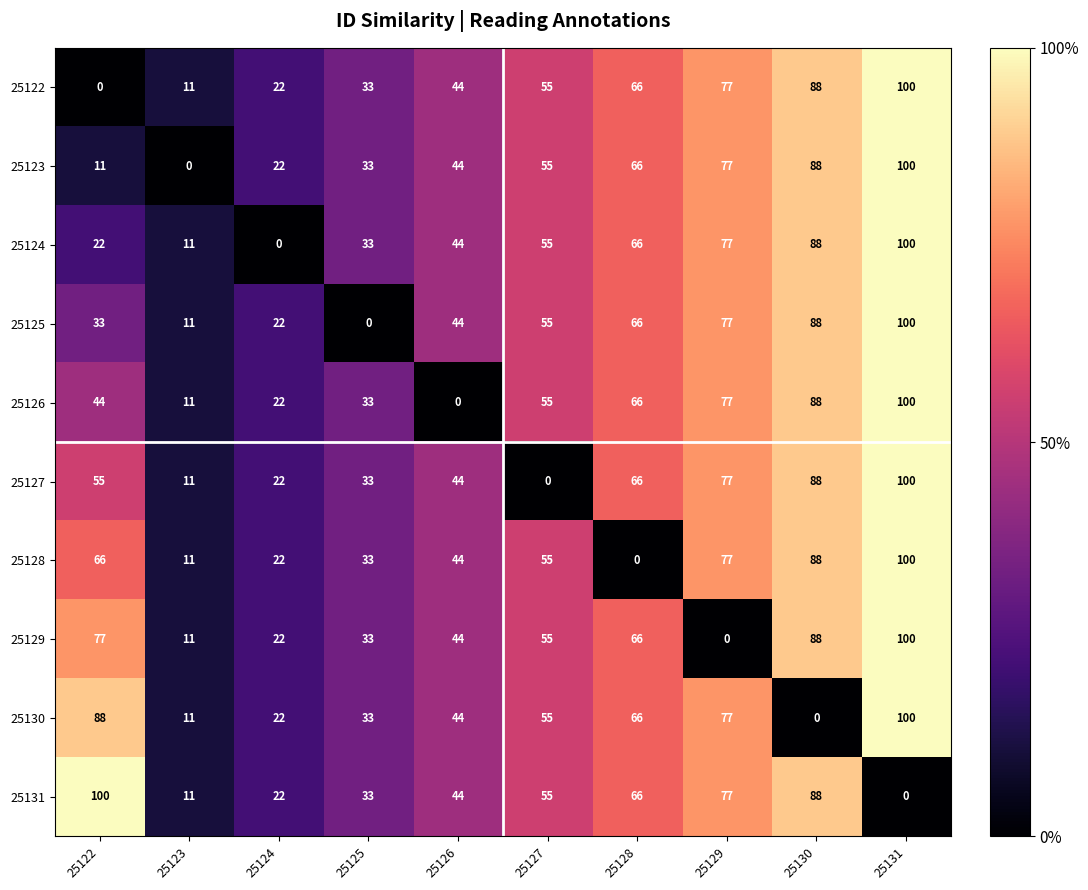

What is the total value across all series at 25124?

198